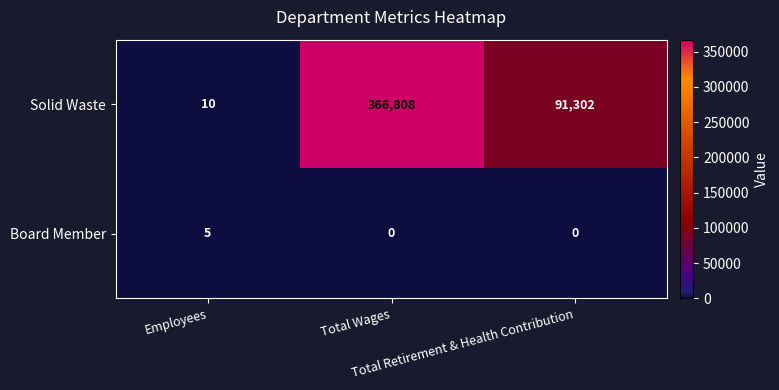

At which category does the chart reach its peak across all series?

Total Wages